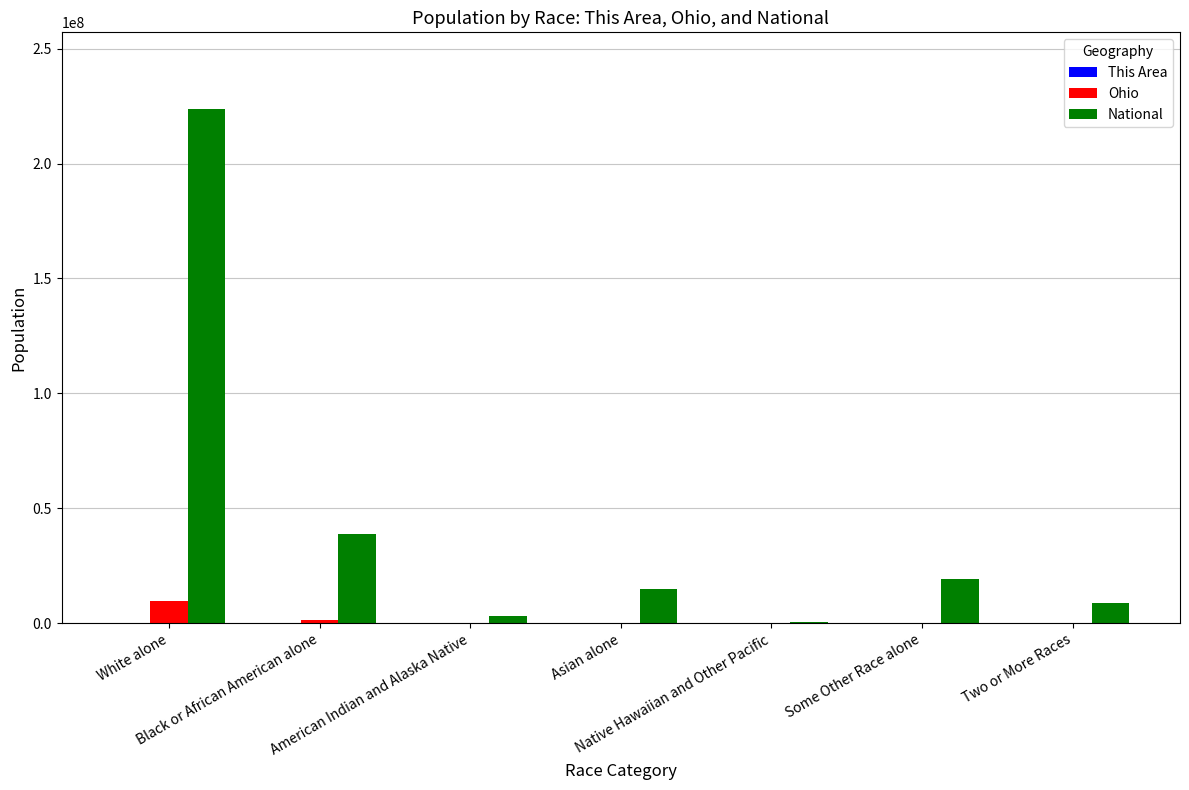

The value of Ohio at Two or More Races is 237765. True or false?

True